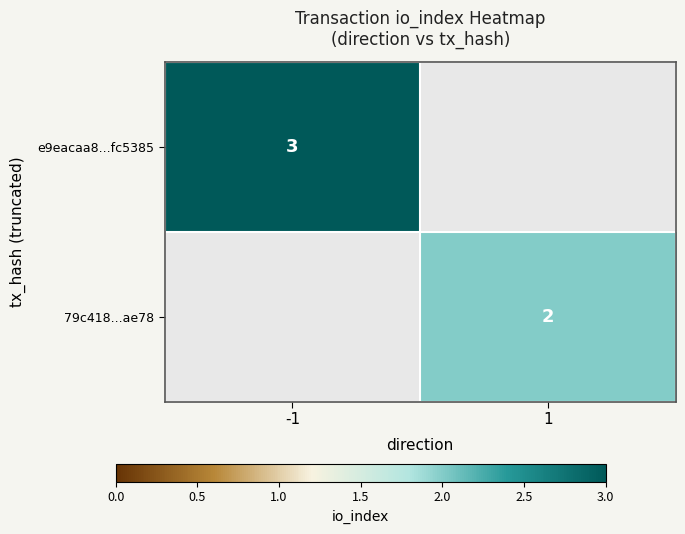

Is it true that e9eacaa8...fc5385 equals 1 at -1?

False